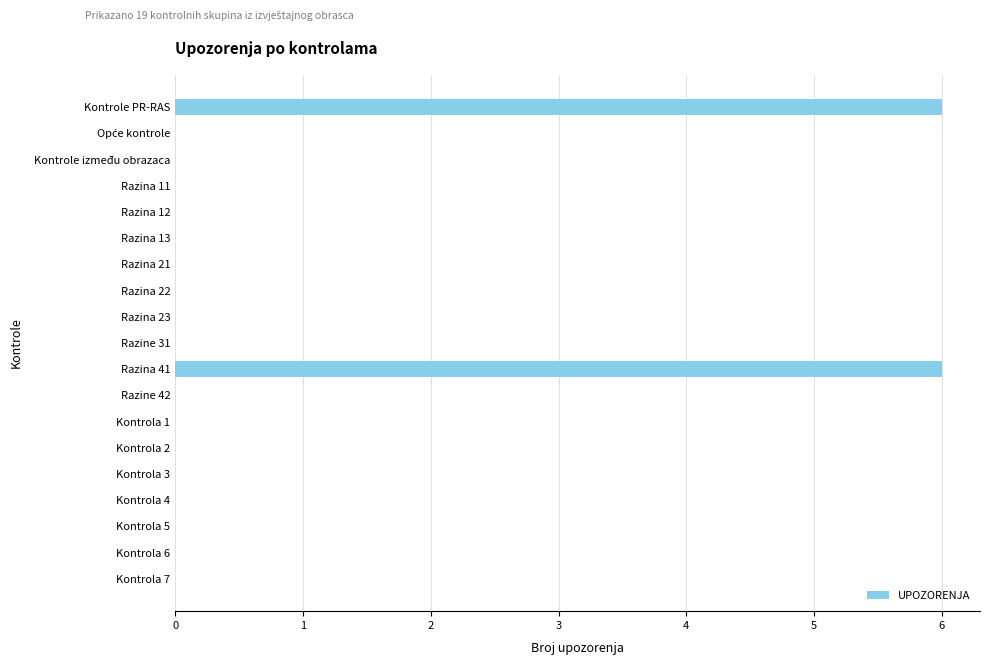

Is it true that the value at Kontrole PR-RAS is 6?

True